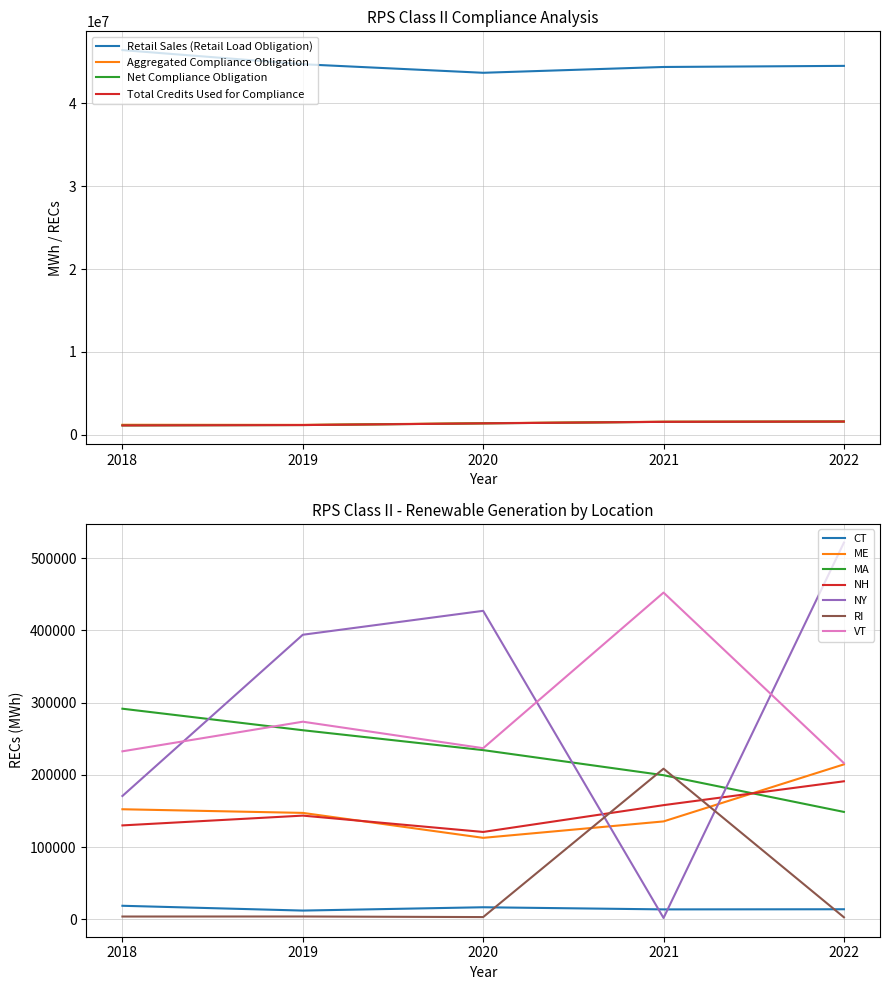

The value of Net Compliance Obligation at 2022 is 1602070. True or false?

True